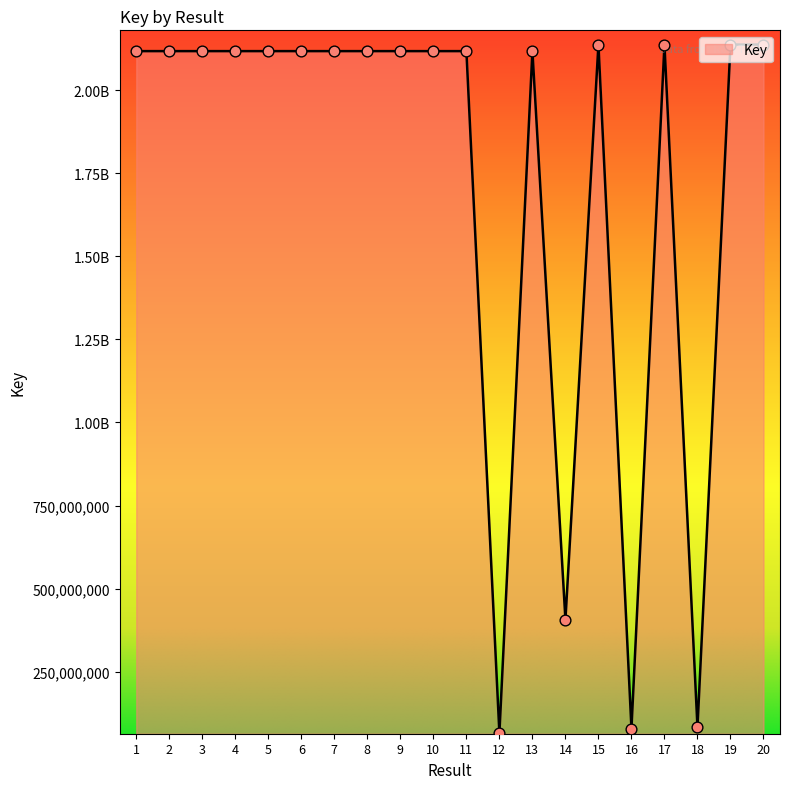

Which has a higher value, 13 or 8?

8